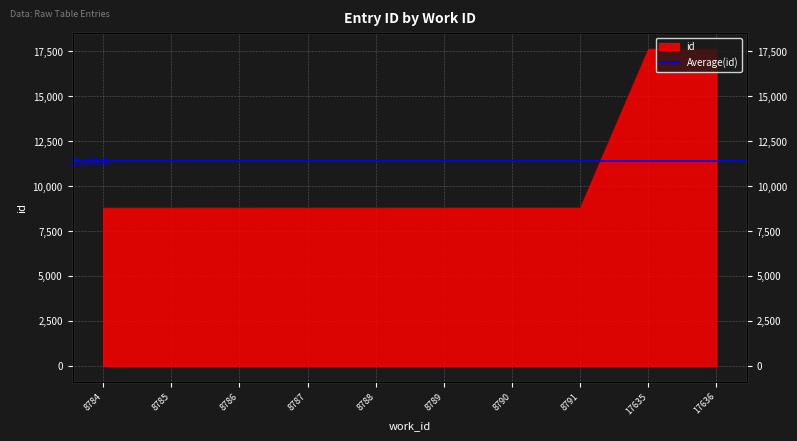

True or false: the data shows 8784 at 8784.

True